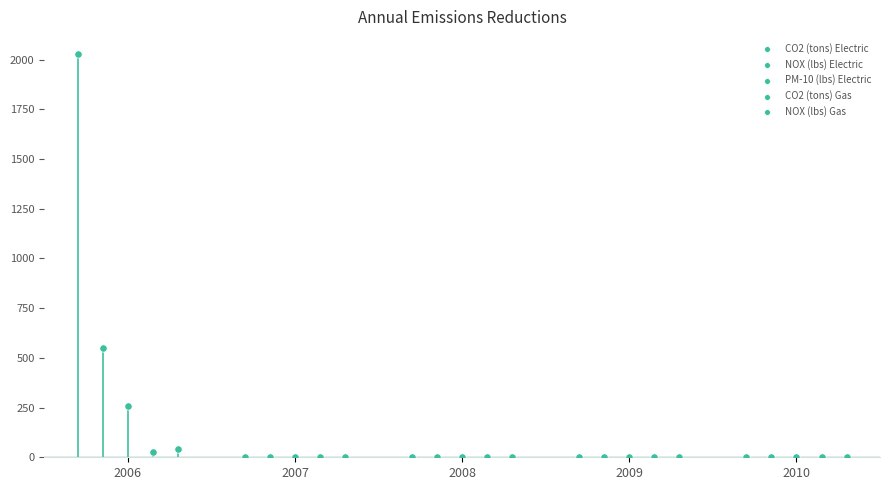

At how many categories does at least one series exceed 660?

1